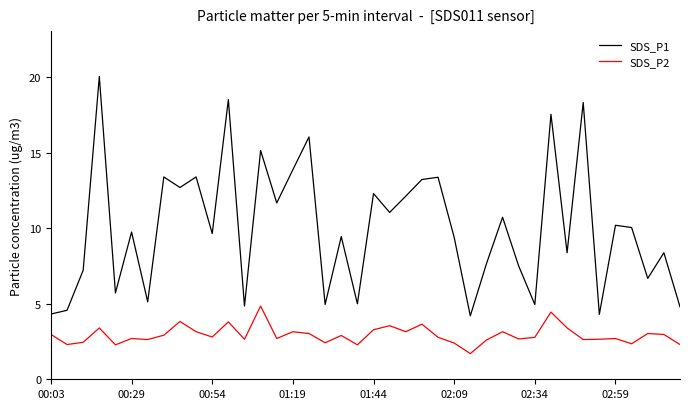

Which series has the largest range (max minus min)?

SDS_P1